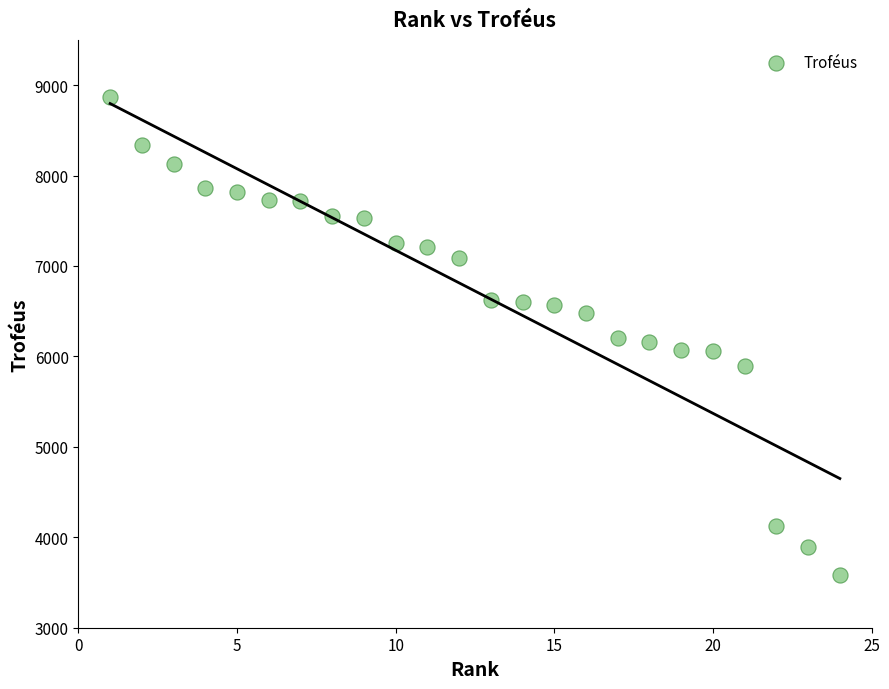

What is the range of Y values (max minus min)?

5277